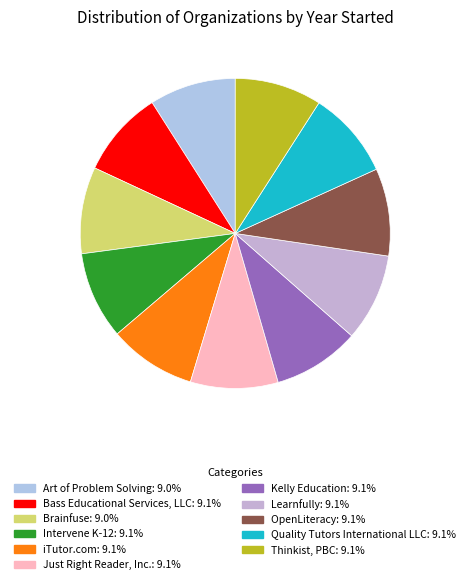

Combined, do Art of Problem Solving and iTutor.com account for over 50%?

No